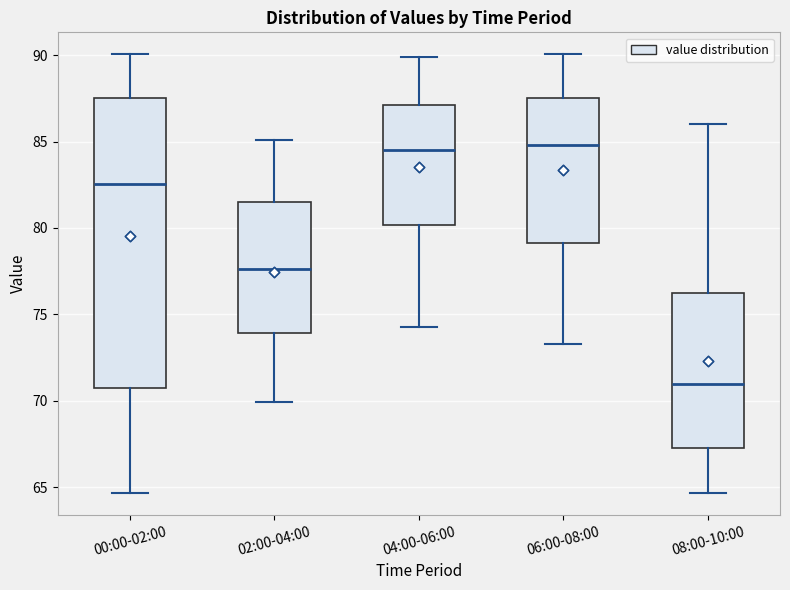

Which box has the lowest median line?

08:00-10:00